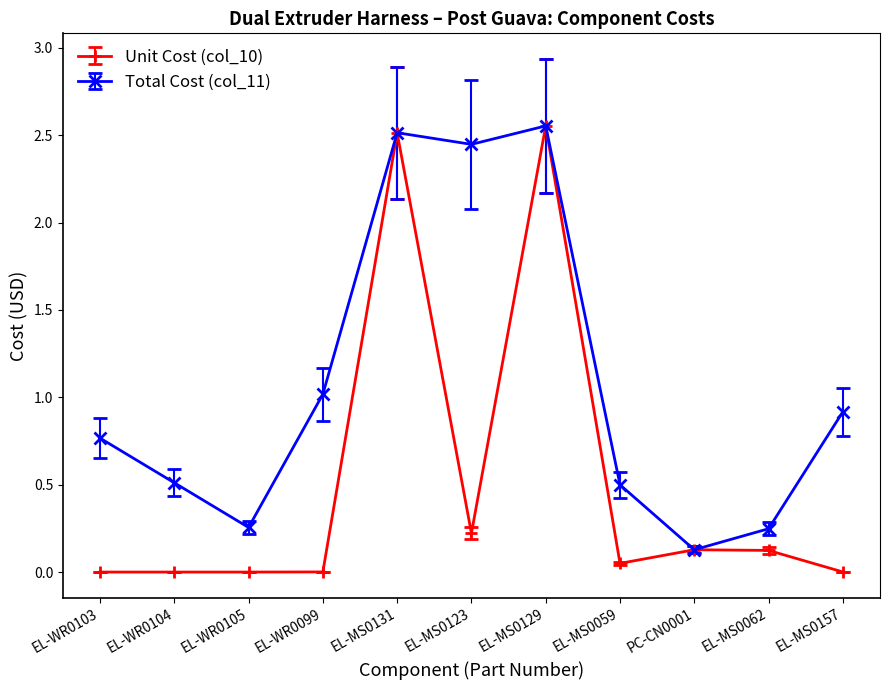

What is the label of the 7th point from the right?

EL-MS0131